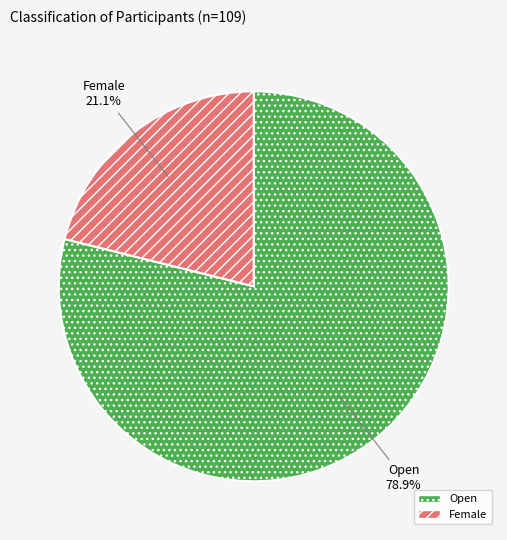

To the nearest percent, what portion does Open represent?

79%